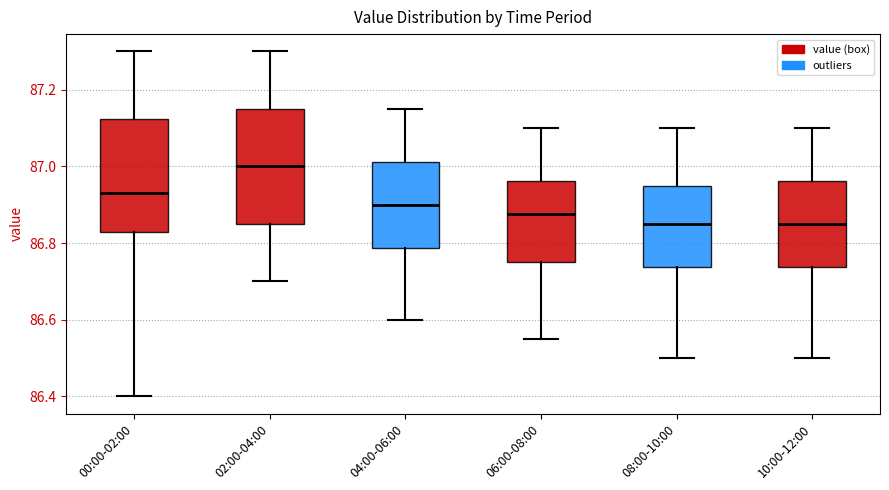

Reading left to right, read every box against the y-axis: the position of its median line, the range the box covers, and the ends of its whiskers. The values are not printed on the chart, so give them approximately, as read against the axis.

00:00-02:00: median 86.94, box 86.84 to 87.12, whiskers 86.40 to 87.30
02:00-04:00: median 87.00, box 86.86 to 87.16, whiskers 86.70 to 87.30
04:00-06:00: median 86.90, box 86.78 to 87.02, whiskers 86.60 to 87.16
06:00-08:00: median 86.88, box 86.76 to 86.96, whiskers 86.56 to 87.10
08:00-10:00: median 86.86, box 86.74 to 86.96, whiskers 86.50 to 87.10
10:00-12:00: median 86.86, box 86.74 to 86.96, whiskers 86.50 to 87.10